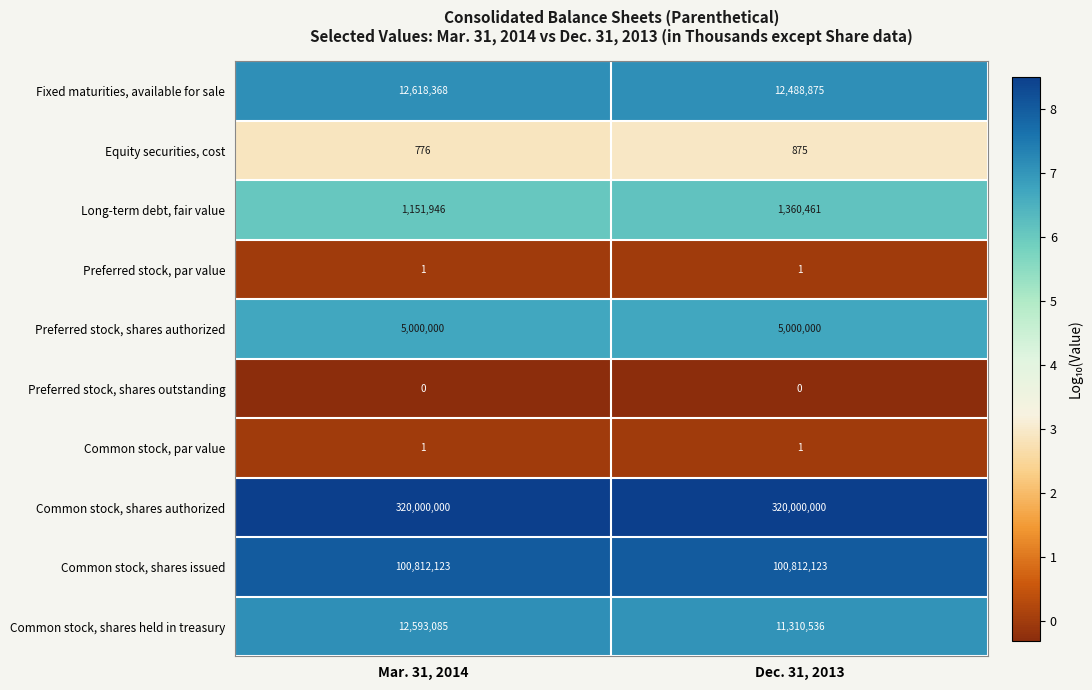

At how many categories does at least one series exceed 2?

2